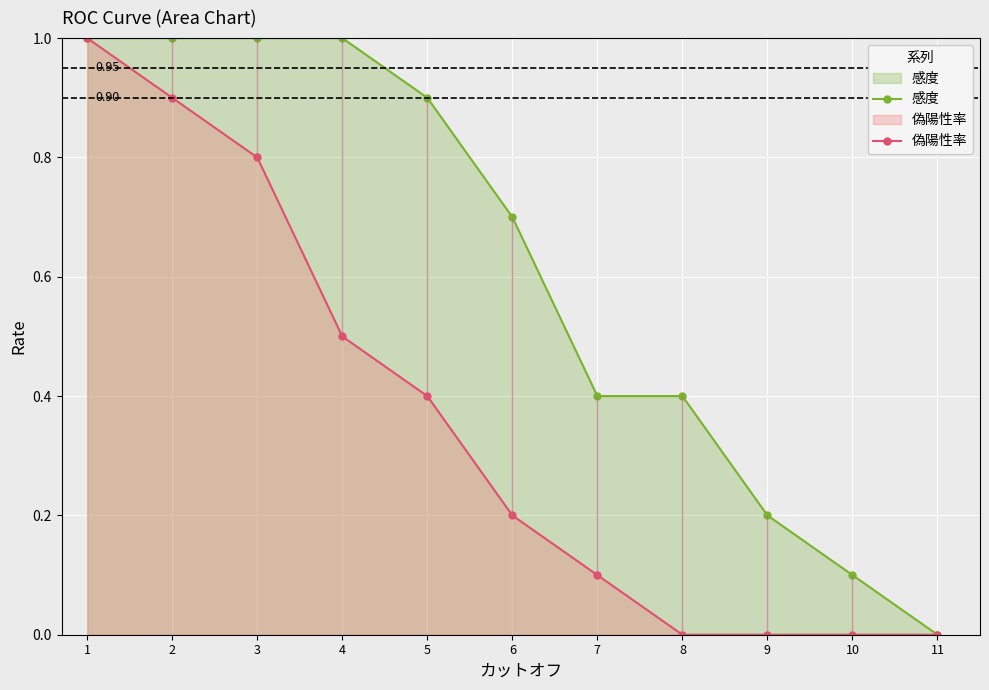

Is it true that 偽陽性率 equals 0.8 at 3?

True